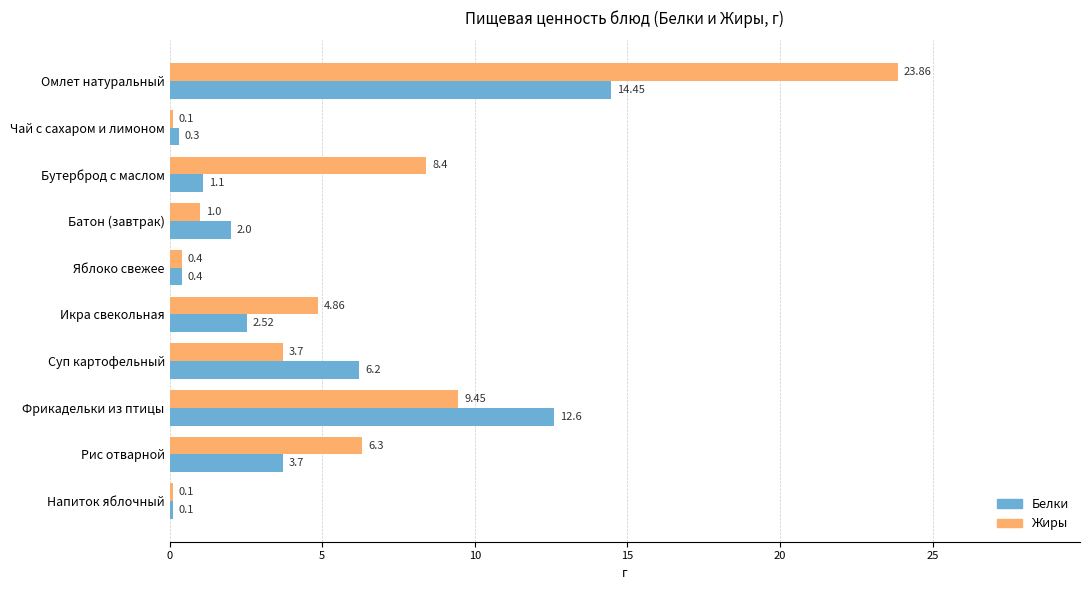

What is the highest value of the Жиры series?

23.9